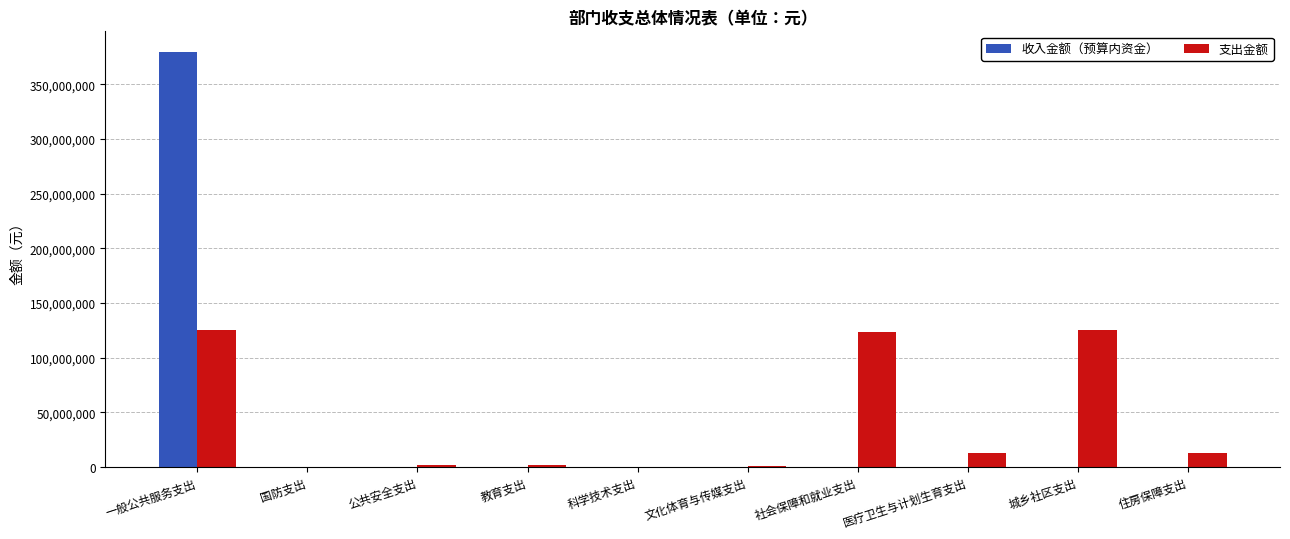

True or false: 收入金额（预算内资金） has a value of 127192599.4 at 科学技术支出.

False